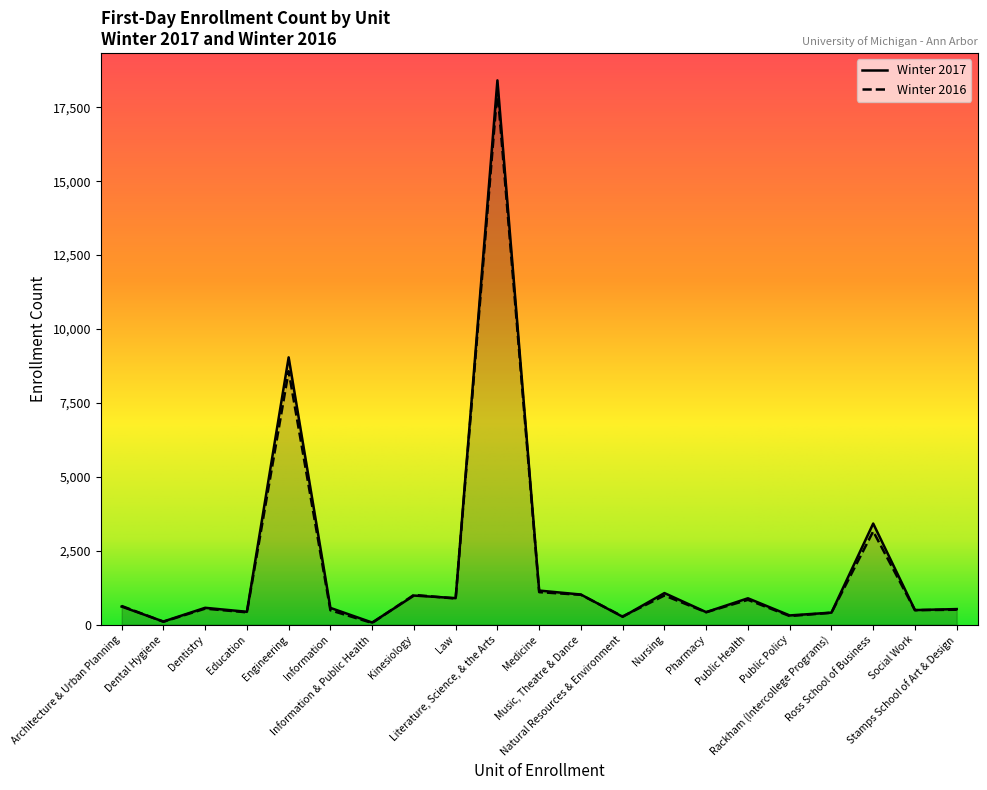

Which category has the highest value in the Winter 2016 series?

Literature, Science, & the Arts